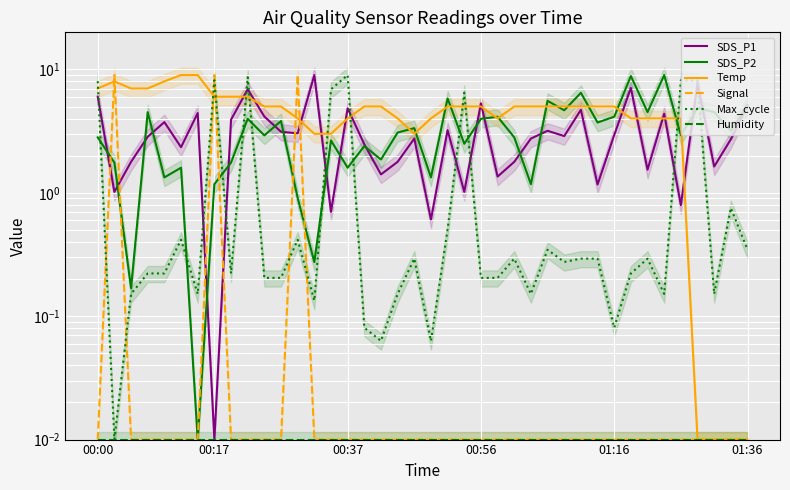

Reading left to right, list all the values displayed in this chart.

SDS_P1: 6.0	1.0	1.8	2.8	3.7	2.3	4.4	0.0	3.9	6.9	4.2	3.1	3.0	9.0	0.7	4.8	2.5	1.4	1.8	2.8	0.6	3.2	1.0	5.3	1.4	1.8	2.8	3.2	2.9	4.7	1.2	2.9	7.1	1.5	4.4	0.8	7.8	1.6	2.7	5.1
SDS_P2: 2.8	1.8	0.2	4.5	1.3	1.6	0.0	1.2	1.8	4.0	2.9	3.8	0.9	0.3	2.7	1.6	2.4	1.9	3.1	3.3	1.3	5.8	2.5	4.0	4.1	2.8	1.2	5.6	4.7	6.5	3.7	4.1	8.9	4.5	9.0	2.9	4.9	4.5	3.2	5.1
Temp: 7.0	8.0	7.0	7.0	8.0	9.0	9.0	6.0	6.0	6.0	5.0	5.0	4.0	3.0	3.0	4.0	5.0	5.0	4.0	3.0	4.0	5.0	5.0	5.0	4.0	5.0	5.0	5.0	5.0	5.0	5.0	5.0	4.0	4.0	4.0	4.0	0.0	0.0	0.0	0.0
Signal: 0.0	9.0	0.0	0.0	0.0	0.0	0.0	9.0	0.0	0.0	0.0	0.0	9.0	0.0	0.0	0.0	0.0	0.0	0.0	0.0	0.0	0.0	0.0	0.0	0.0	0.0	0.0	0.0	0.0	0.0	0.0	0.0	0.0	0.0	0.0	0.0	0.0	0.0	0.0	0.0
Max_cycle: 8.0	0.0	0.2	0.2	0.2	0.4	0.2	8.2	0.2	8.7	0.2	0.2	0.4	0.1	6.9	9.0	0.1	0.1	0.2	0.3	0.1	0.5	6.5	0.2	0.2	0.3	0.2	0.3	0.3	0.3	0.3	0.1	0.2	0.3	0.2	8.2	8.1	0.2	0.8	0.3
Humidity: 0.0	0.0	0.0	0.0	0.0	0.0	0.0	0.0	0.0	0.0	0.0	0.0	0.0	0.0	0.0	0.0	0.0	0.0	0.0	0.0	0.0	0.0	0.0	0.0	0.0	0.0	0.0	0.0	0.0	0.0	0.0	0.0	0.0	0.0	0.0	0.0	0.0	0.0	0.0	0.0